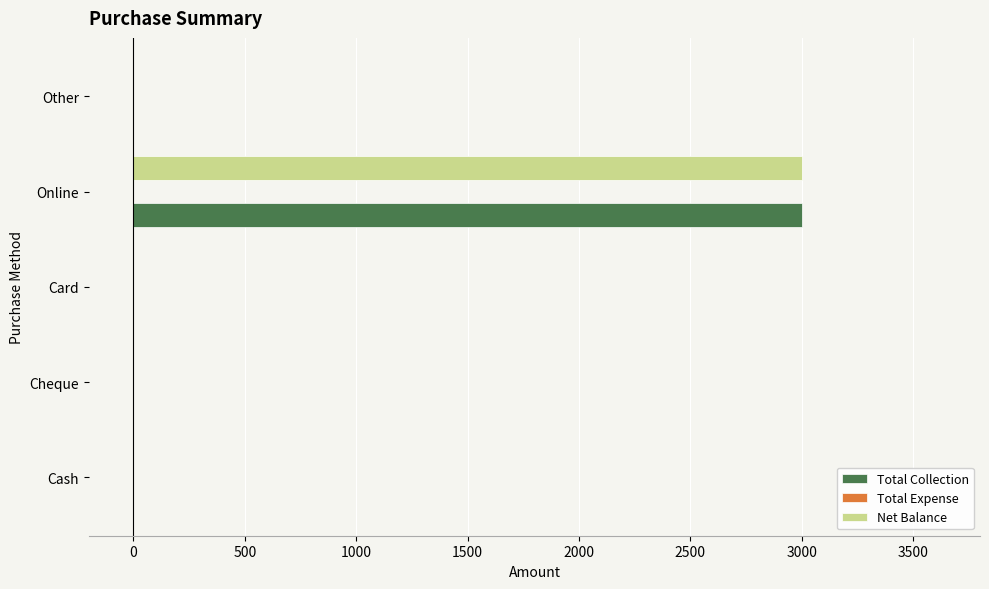

What is the greatest value displayed?

3000